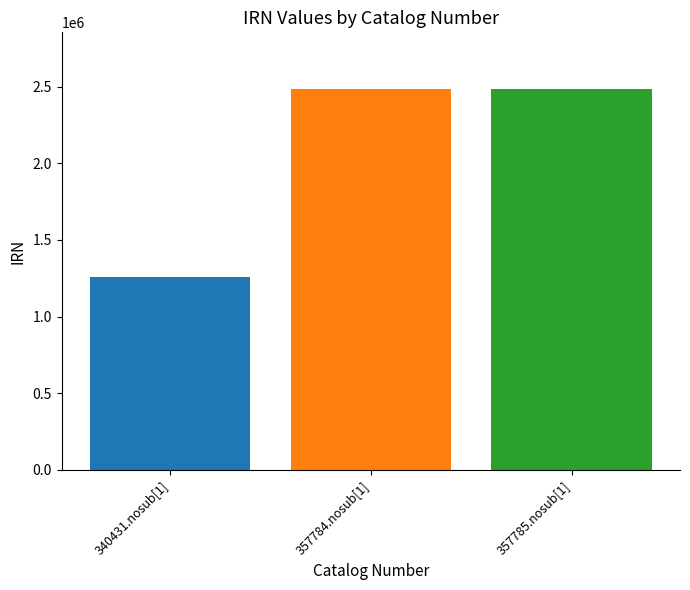

What is the maximum value shown in the chart?

2481099